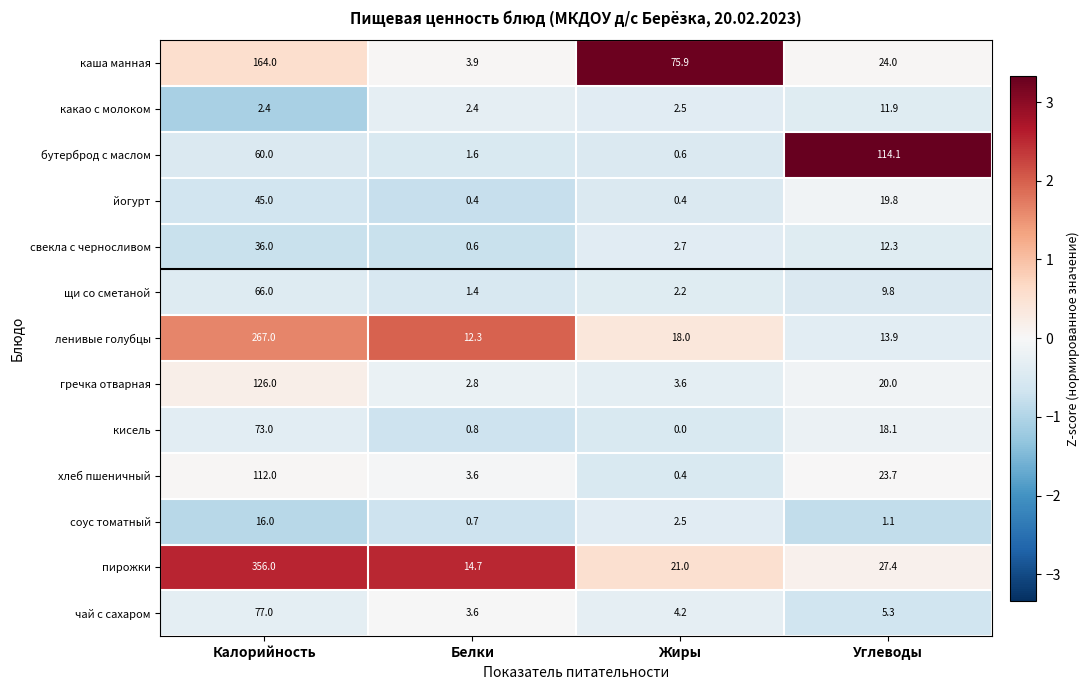

What is the minimum value for пирожки?

14.7